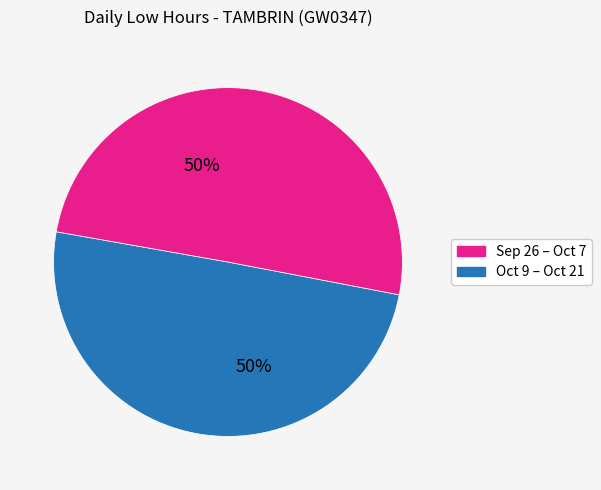

To the nearest percent, what is the average slice percentage?

50%